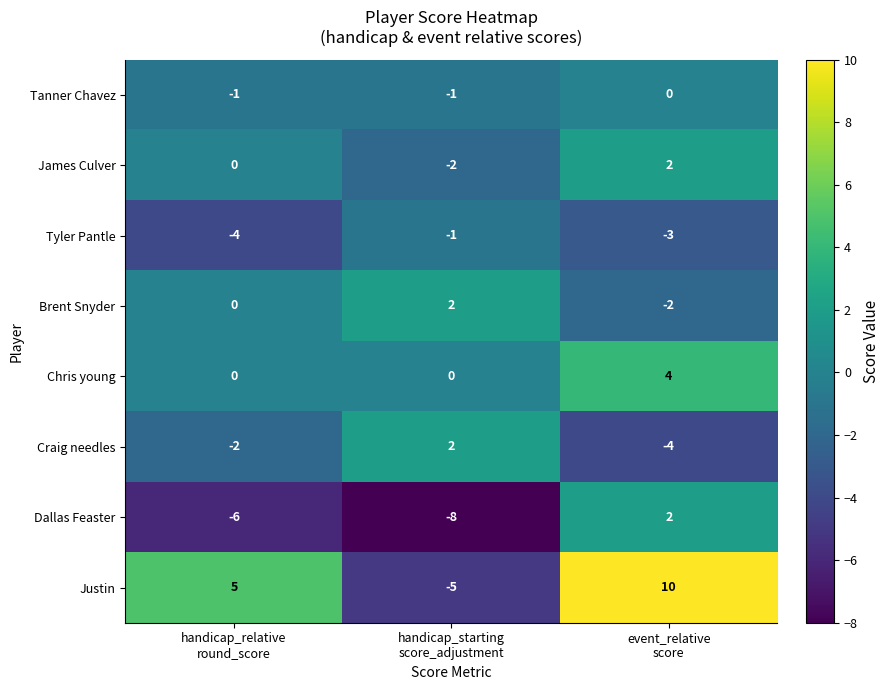

Which series has the largest range (max minus min)?

Justin